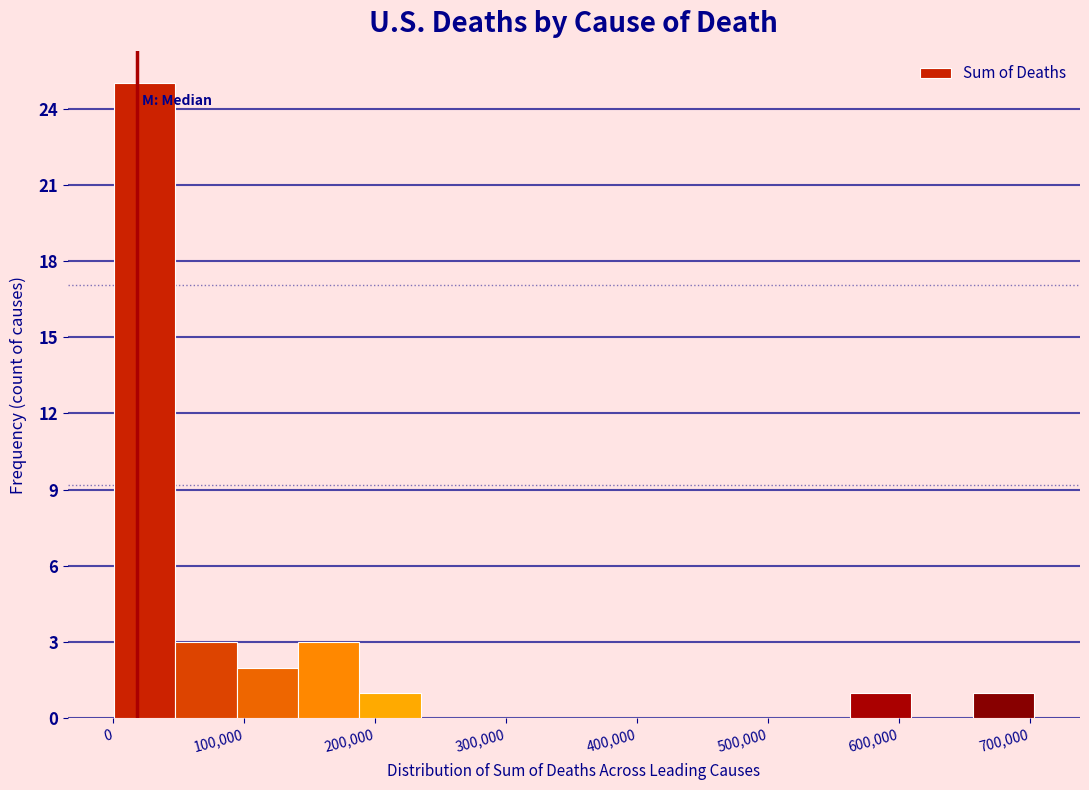

Reading left to right, list every bar in this chart as the range it spans on the x-axis followed by its height. Neither the bar edges nor the heights are printed on the chart, so give them approximately, as read against the axes.

0 to 50000: 25
50000 to 90000: 3
90000 to 140000: 2
140000 to 190000: 3
190000 to 230000: 1
230000 to 280000: 0
280000 to 330000: 0
330000 to 380000: 0
380000 to 420000: 0
420000 to 470000: 0
470000 to 520000: 0
520000 to 560000: 0
560000 to 610000: 1
610000 to 660000: 0
660000 to 700000: 1